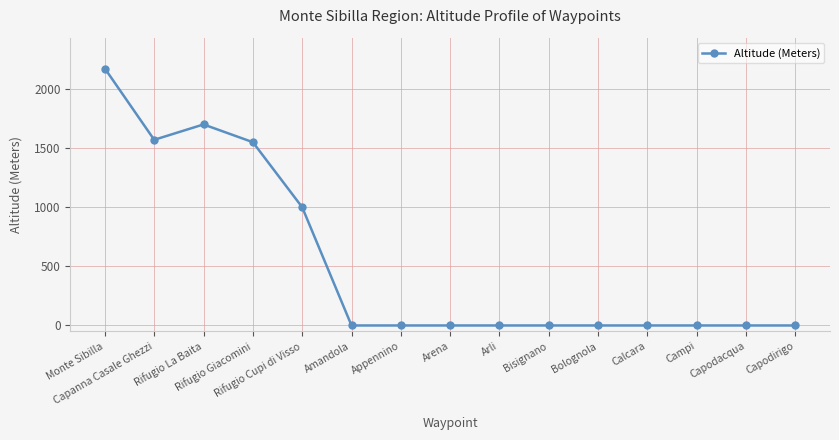

At which label is the value closest to 1086?

Rifugio Cupi di Visso